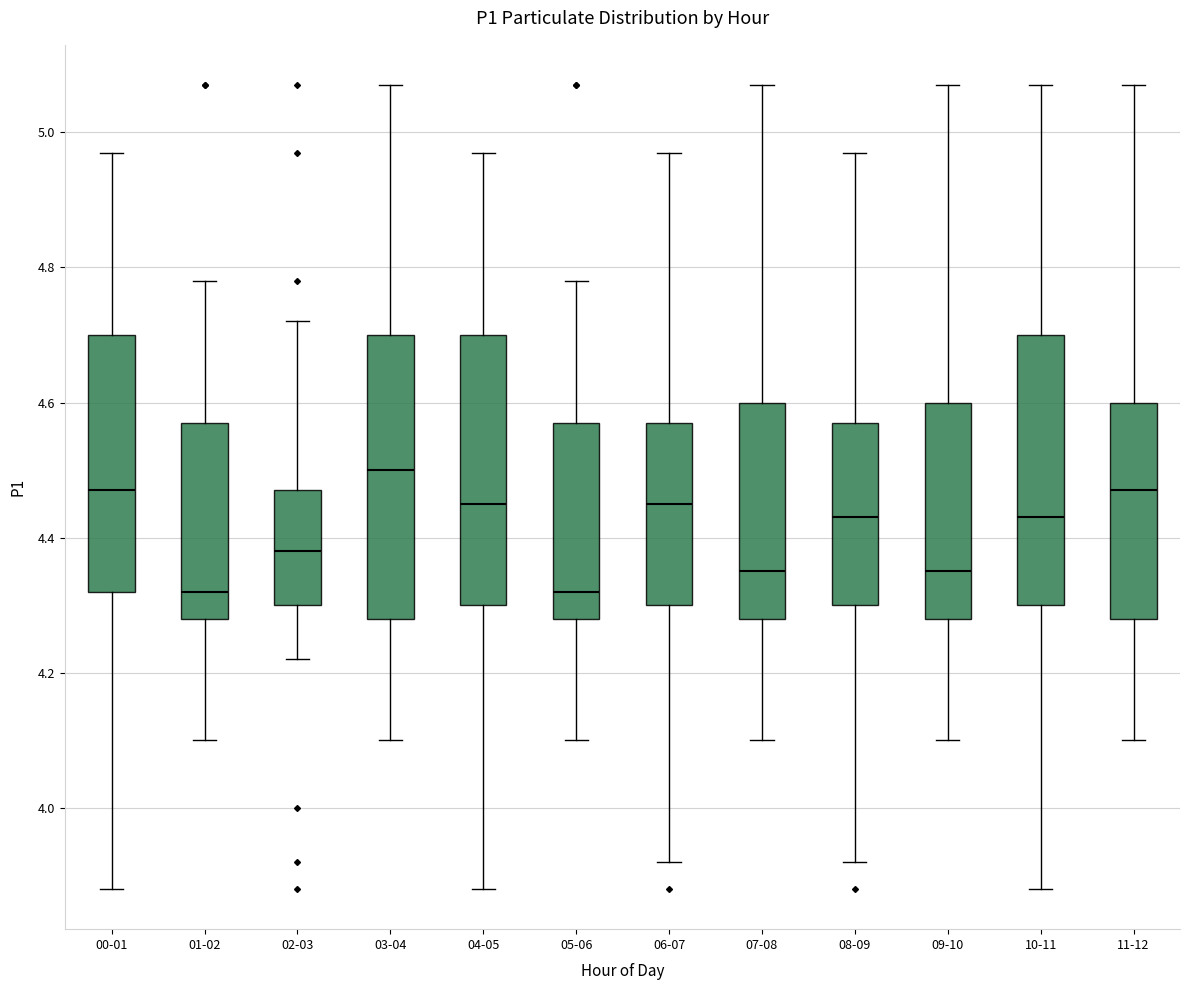

Which box has the highest median line?

03-04